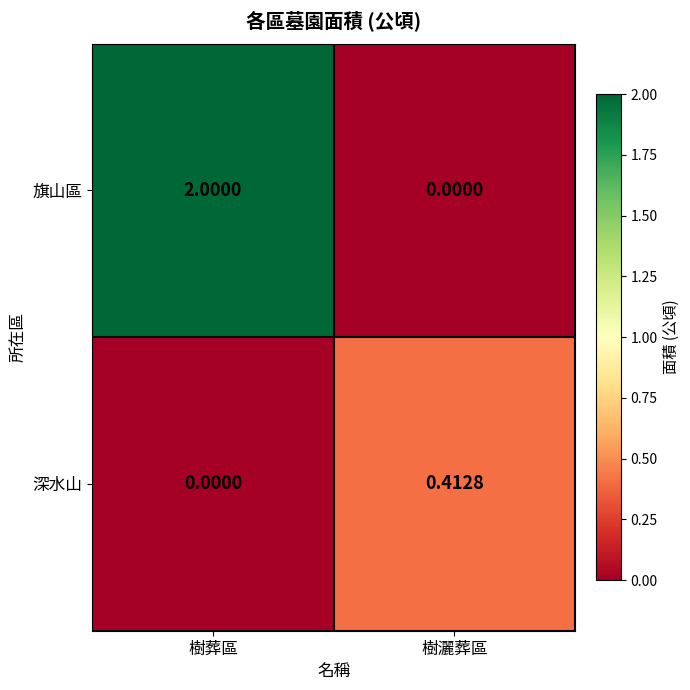

Where is 深水山 nearest to the value 0?

樹葬區